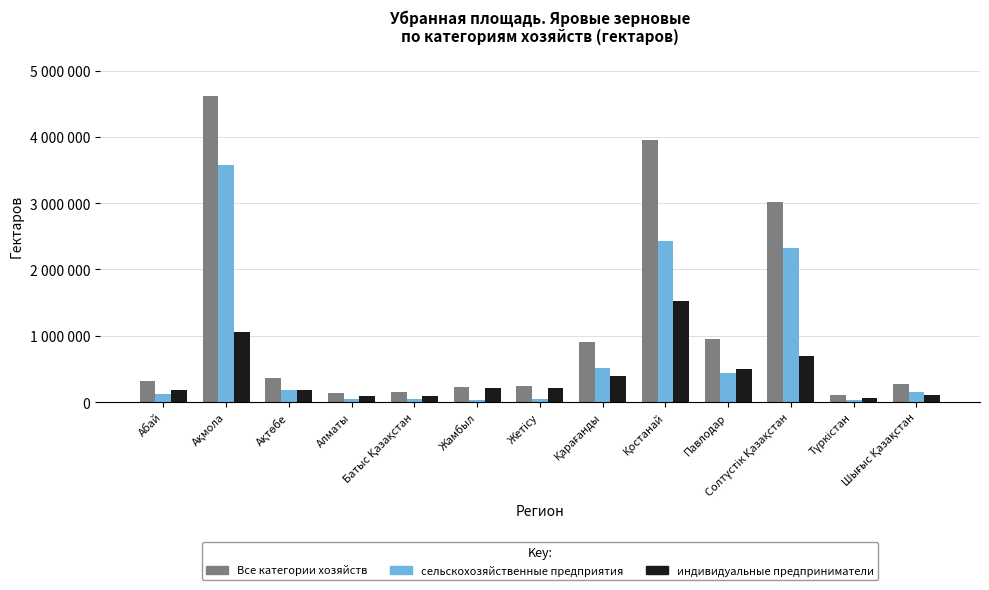

True or false: Все категории хозяйств has a value of 234996.7 at Алматы.

False